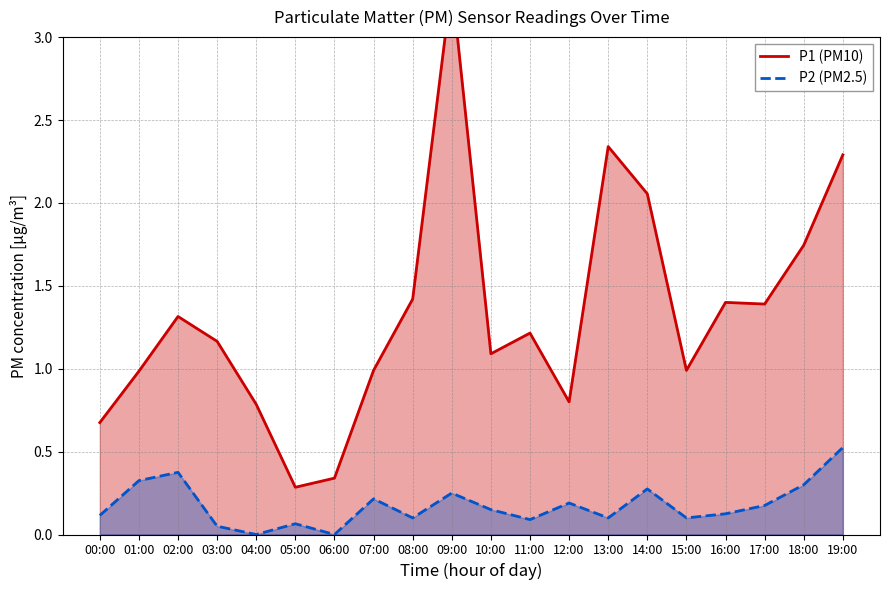

Rank the series at 19:00 from lowest to highest value.

P2 (PM2.5), P1 (PM10)